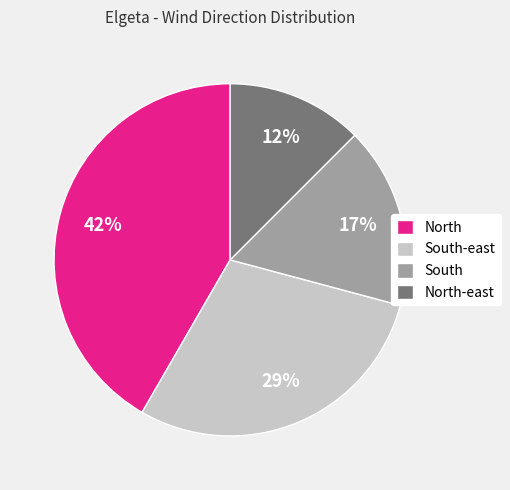

To the nearest percent, what is the combined percentage of South and South-east?

46%